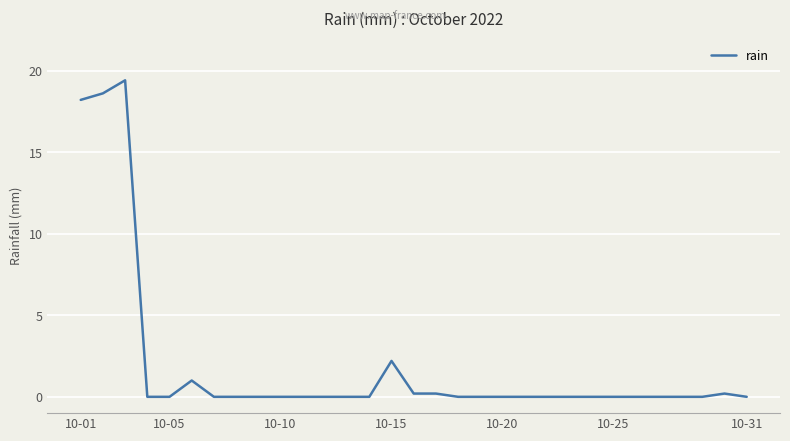

What is the greatest value displayed?

19.4